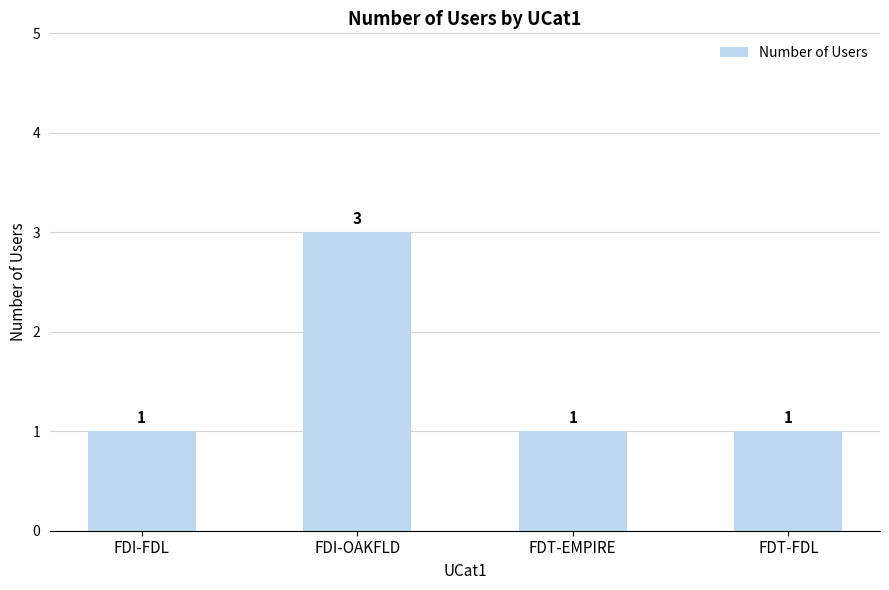

Approximately how many times larger is the value at FDT-FDL compared to FDI-OAKFLD?

0.3